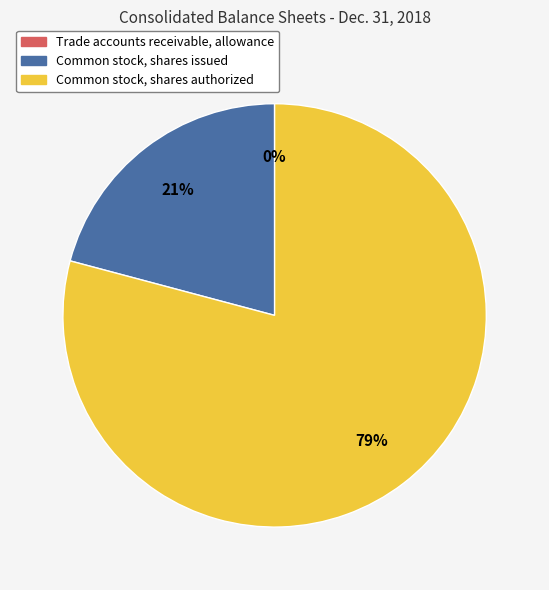

To the nearest percent, what is the average slice percentage?

33%